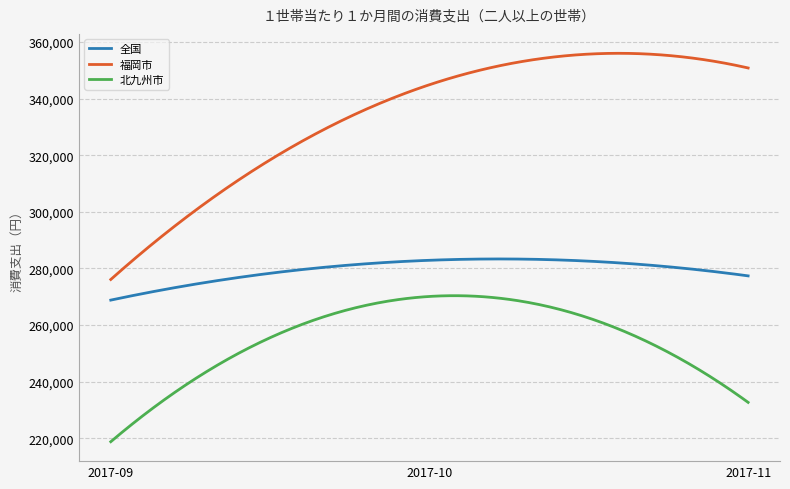

What is the difference between the maximum and minimum values in the 福岡市 series?

79919.1